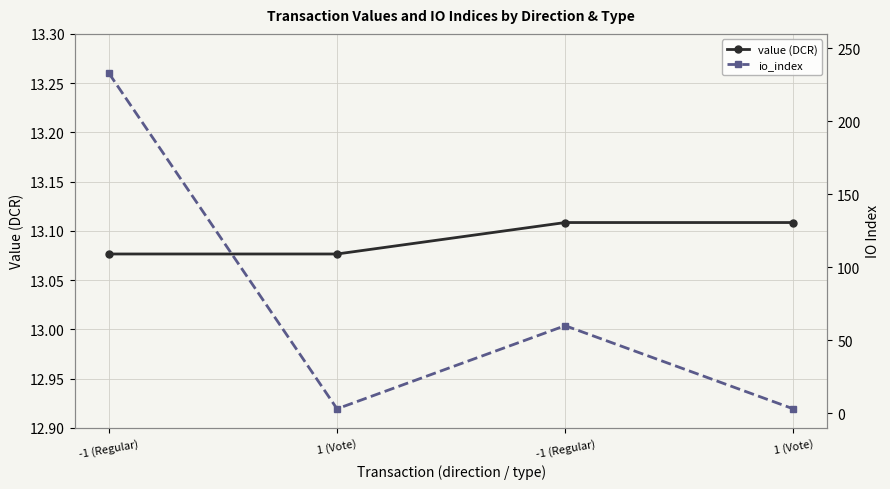

List the series in order of their overall mean, highest first.

io_index, value (DCR)